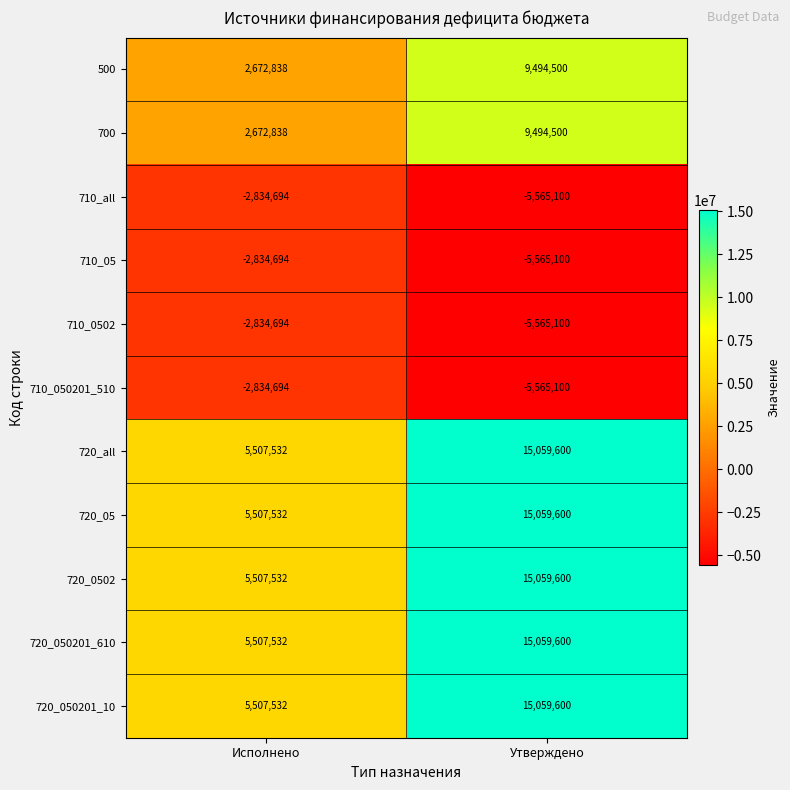

What is the difference between the 710_05 values at Исполнено and Утверждено?

2730406